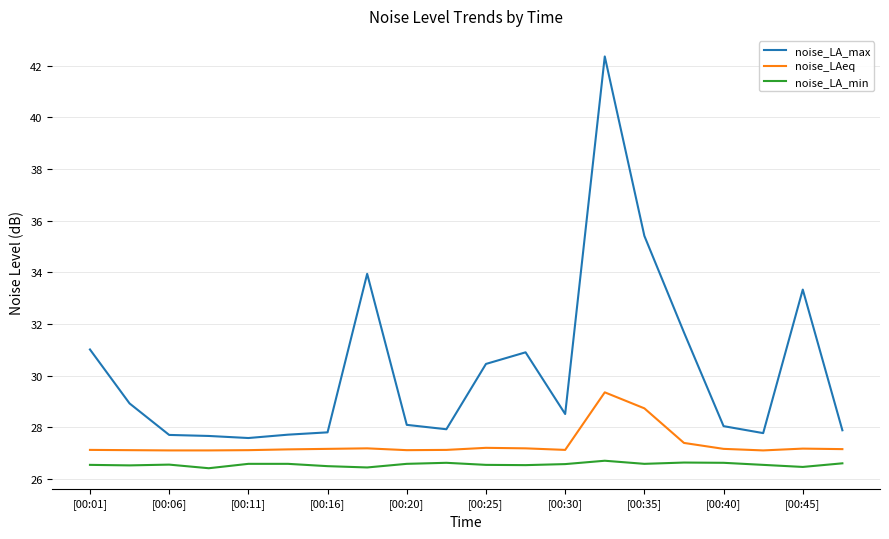

What are all the series names shown in the legend?

noise_LA_max, noise_LAeq, noise_LA_min